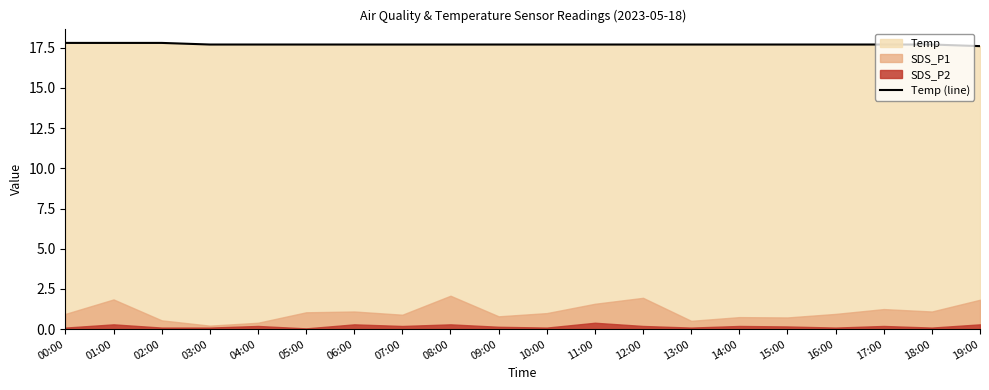

Reading right to left, what are all the values shown in this chart?

19:00=17.6	18:00=17.7	17:00=17.7	16:00=17.7	15:00=17.7	14:00=17.7	13:00=17.7	12:00=17.7	11:00=17.7	10:00=17.7	09:00=17.7	08:00=17.7	07:00=17.7	06:00=17.7	05:00=17.7	04:00=17.7	03:00=17.7	02:00=17.8	01:00=17.8	00:00=17.8